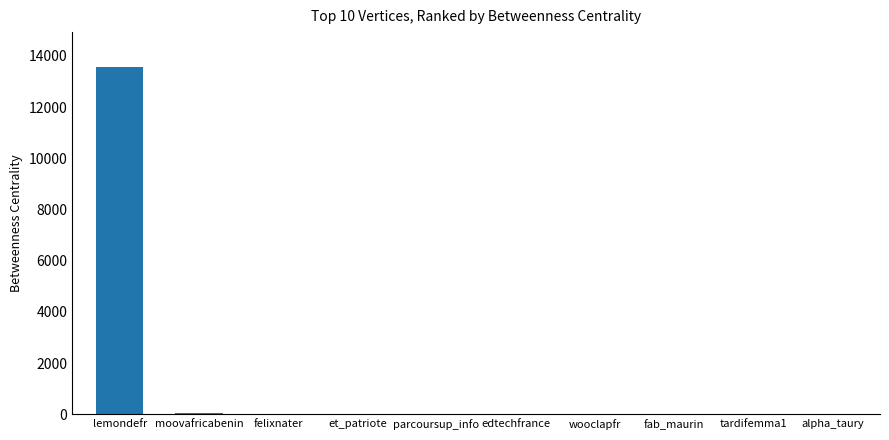

True or false: the data shows 21508.7 at lemondefr.

False